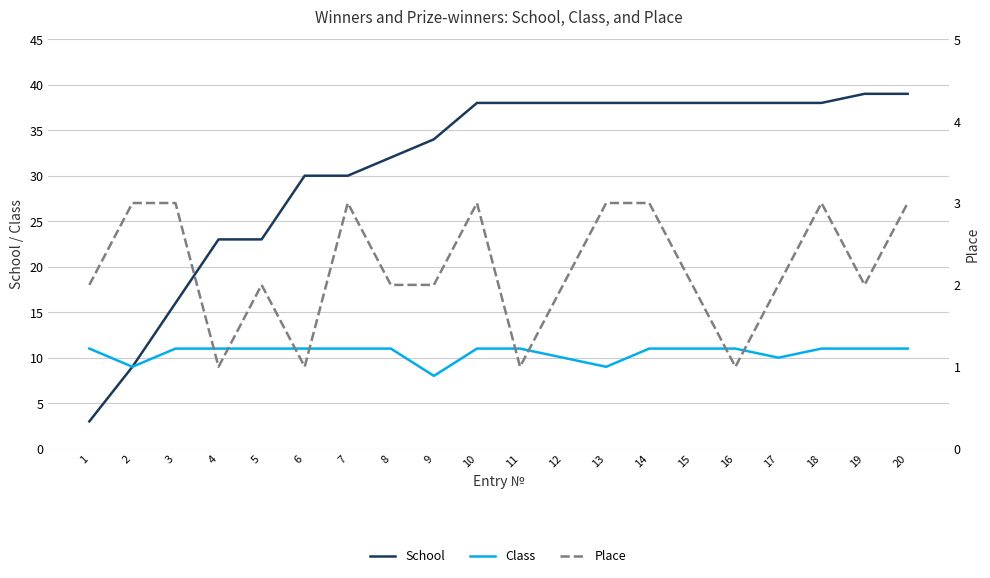

True or false: Class has a value of 4 at 7.

False